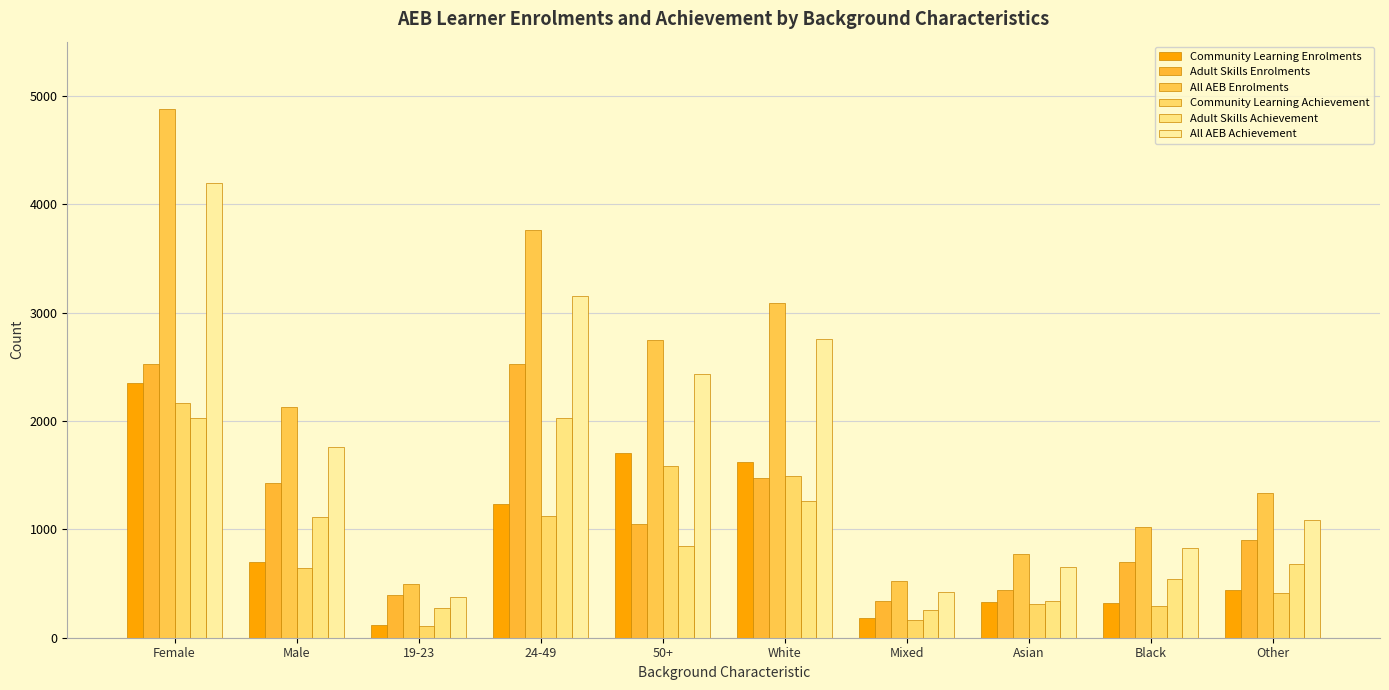

The Adult Skills Enrolments series shows 2530 at Female. True or false?

True